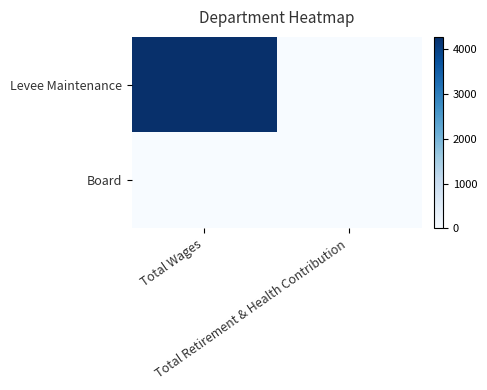

Reading right to left, transcribe all the data shown in this chart.

Levee Maintenance: Total Retirement & Health Contribution=0	Total Wages=4280
Board: Total Retirement & Health Contribution=0	Total Wages=0